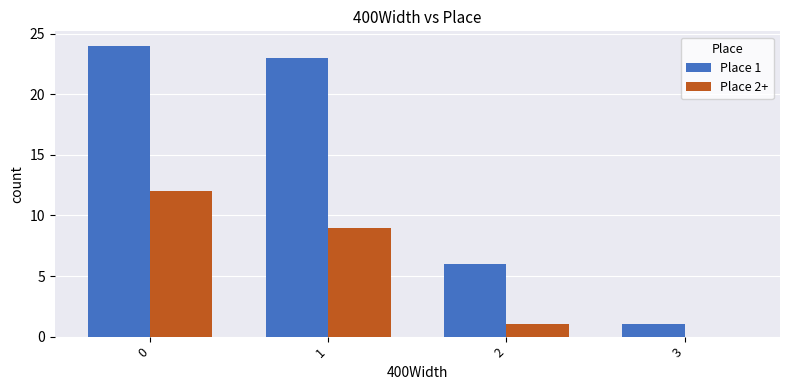

Are the bars horizontal?

No